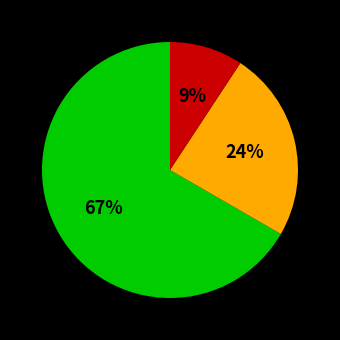

To the nearest percent, what is the average slice percentage?

33%